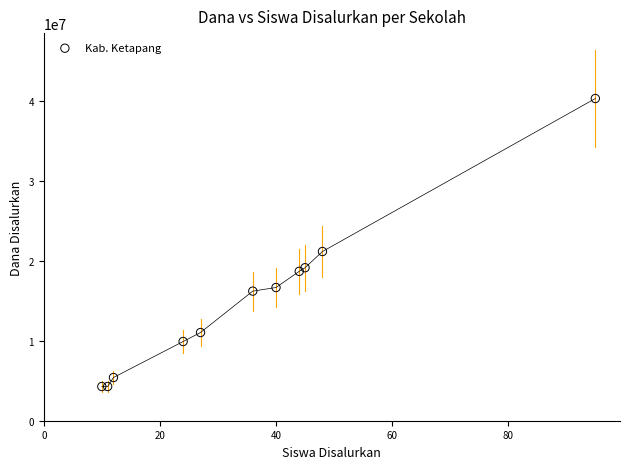

What is the range of Y values (max minus min)?

36000000